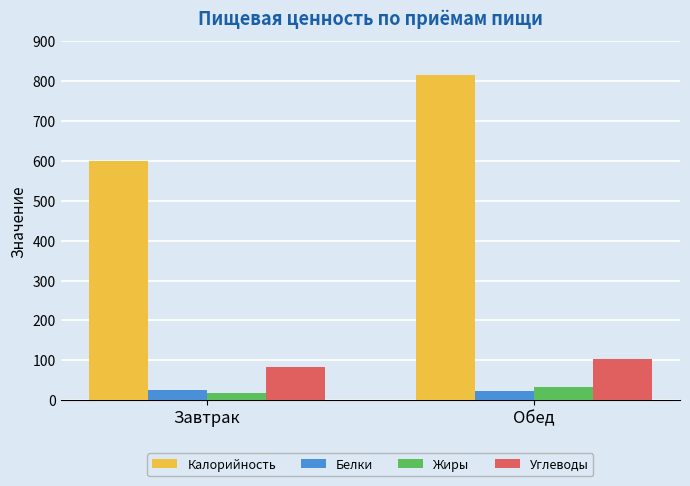

Rank the series at Завтрак from lowest to highest value.

Жиры, Белки, Углеводы, Калорийность